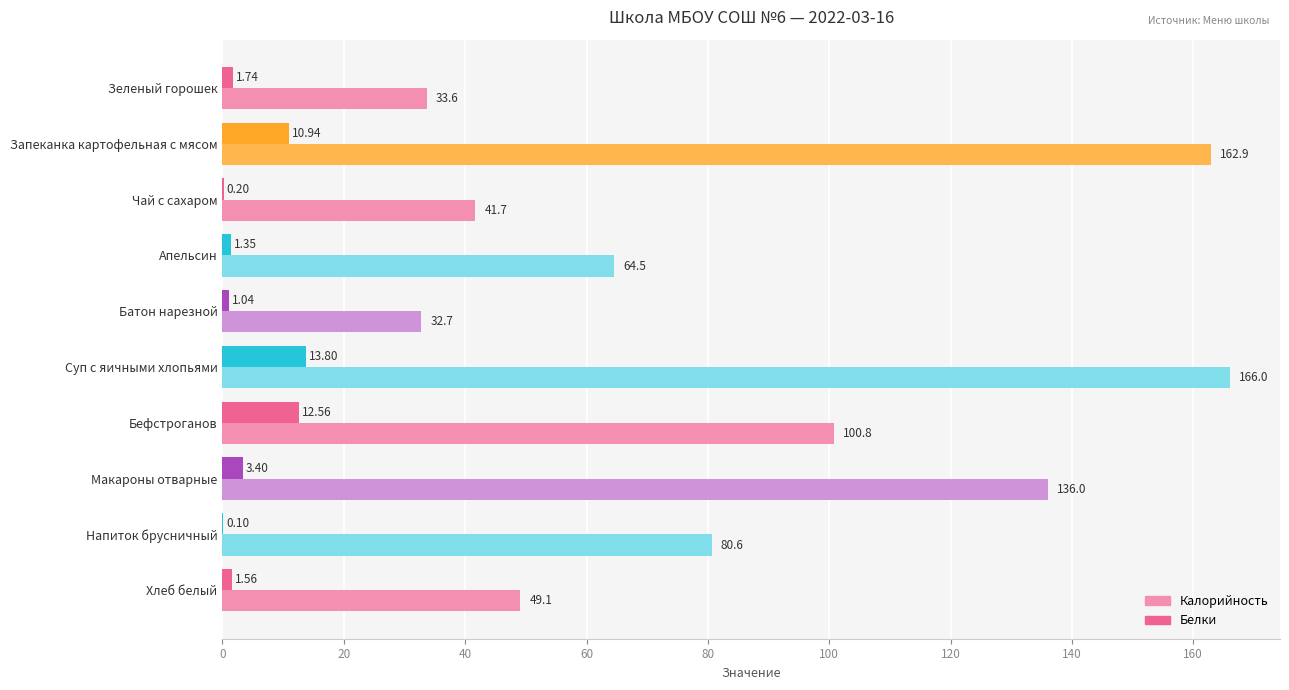

Which category has the highest value in the Белки series?

Суп с яичными хлопьями